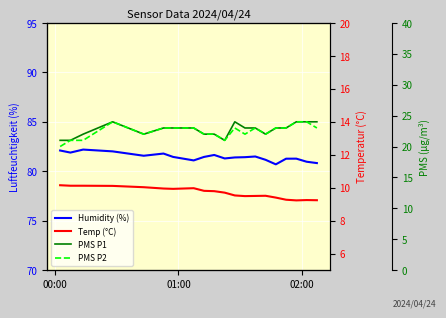

Reading left to right, extract all data points from this chart.

Humidity (%): 82.1	81.9	82.2	82.0	81.6	81.8	81.4	81.1	81.4	81.6	81.3	81.4	81.4	81.5	81.2	80.7	81.3	81.3	81.0	80.8
Temp (°C): 10.2	10.1	10.1	10.1	10.0	9.9	9.9	10.0	9.8	9.8	9.7	9.5	9.5	9.5	9.5	9.4	9.3	9.2	9.2	9.2
PMS P1: 21.0	21.0	22.0	24.0	22.0	23.0	23.0	23.0	22.0	22.0	21.0	24.0	23.0	23.0	22.0	23.0	23.0	24.0	24.0	24.0
PMS P2: 20.0	21.0	21.0	24.0	22.0	23.0	23.0	23.0	22.0	22.0	21.0	23.0	22.0	23.0	22.0	23.0	23.0	24.0	24.0	23.0